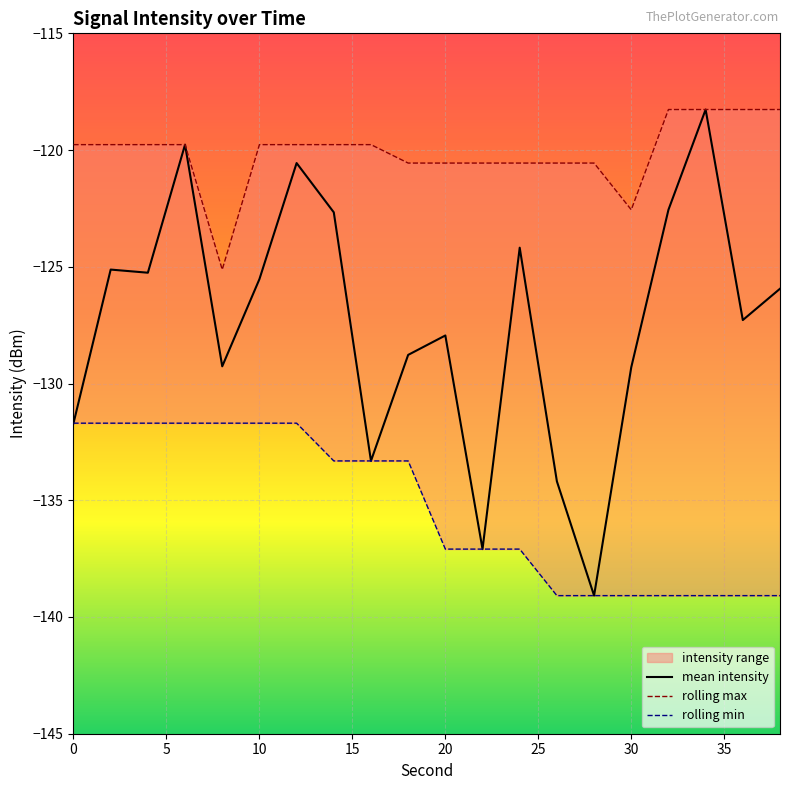

What is the minimum value for mean intensity?

-139.1